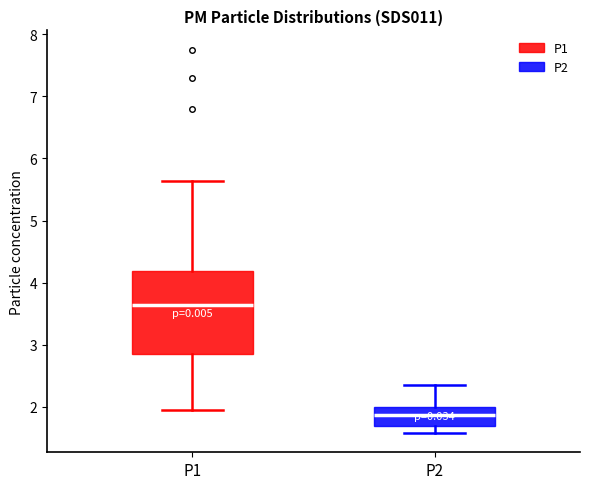

Reading left to right, read every box against the y-axis: the position of its median line, the range the box covers, and the ends of its whiskers. The values are not printed on the chart, so give them approximately, as read against the axis.

P1: median 3.6, box 2.9 to 4.2, whiskers 2.0 to 5.6
P2: median 1.9, box 1.7 to 2.0, whiskers 1.6 to 2.4